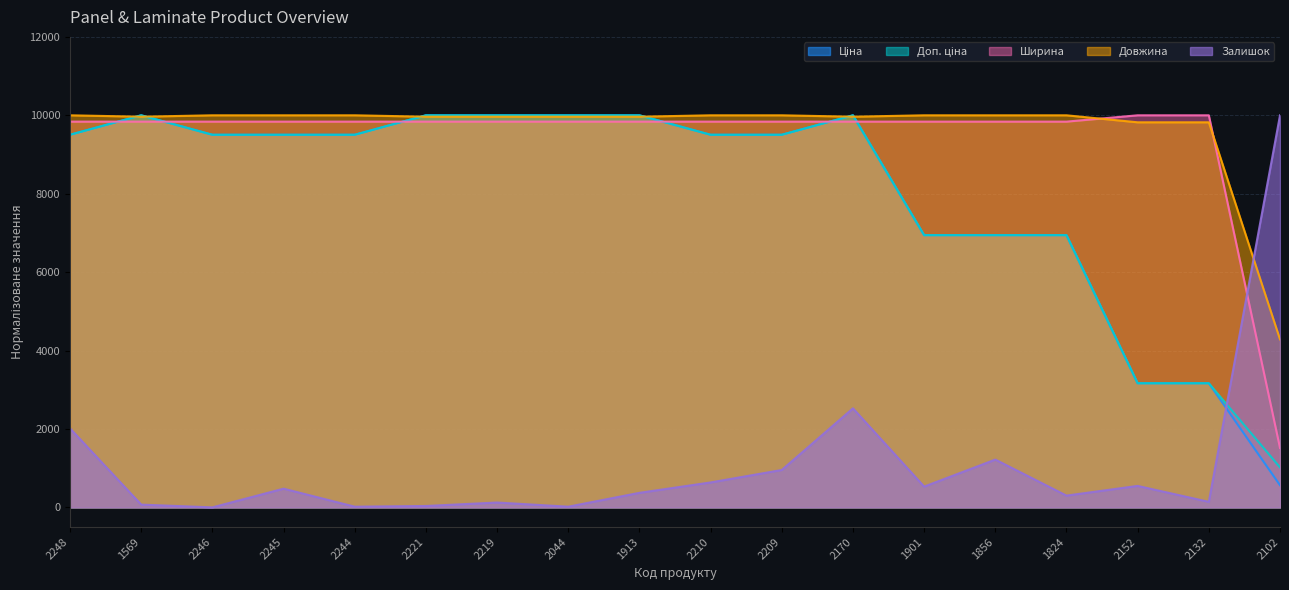

Does the chart display data point markers on the line(s)?

No